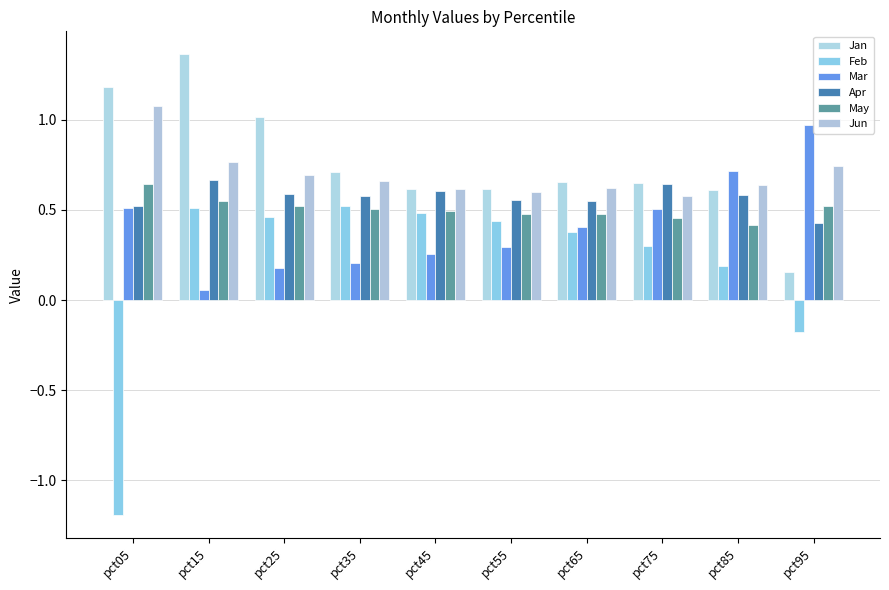

How many groups of bars are there?

10